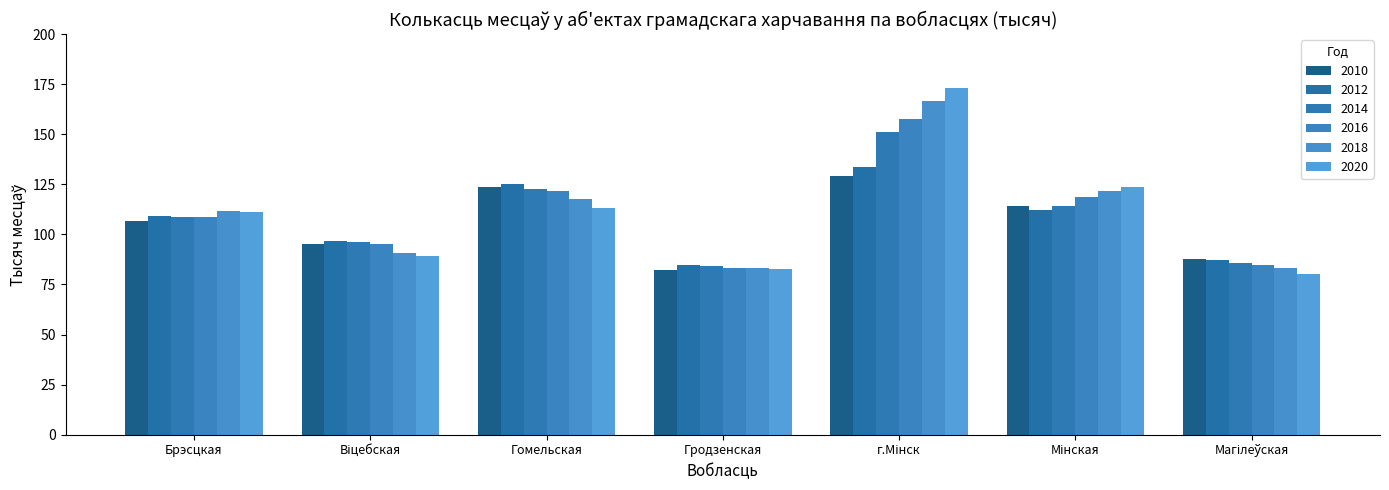

What position from the right is Мінская?

2